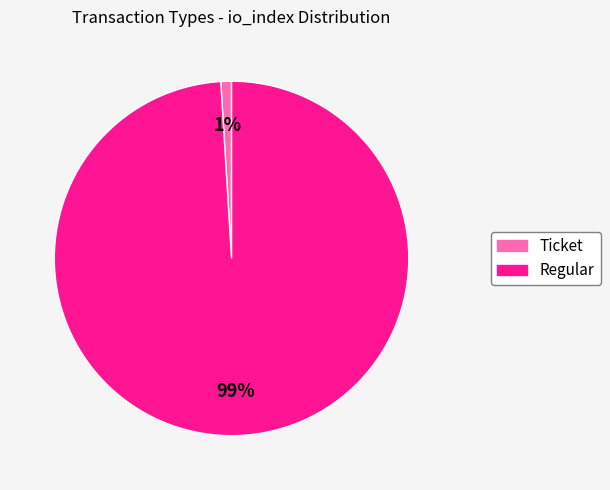

Is the sum of Regular and Ticket greater than half?

Yes